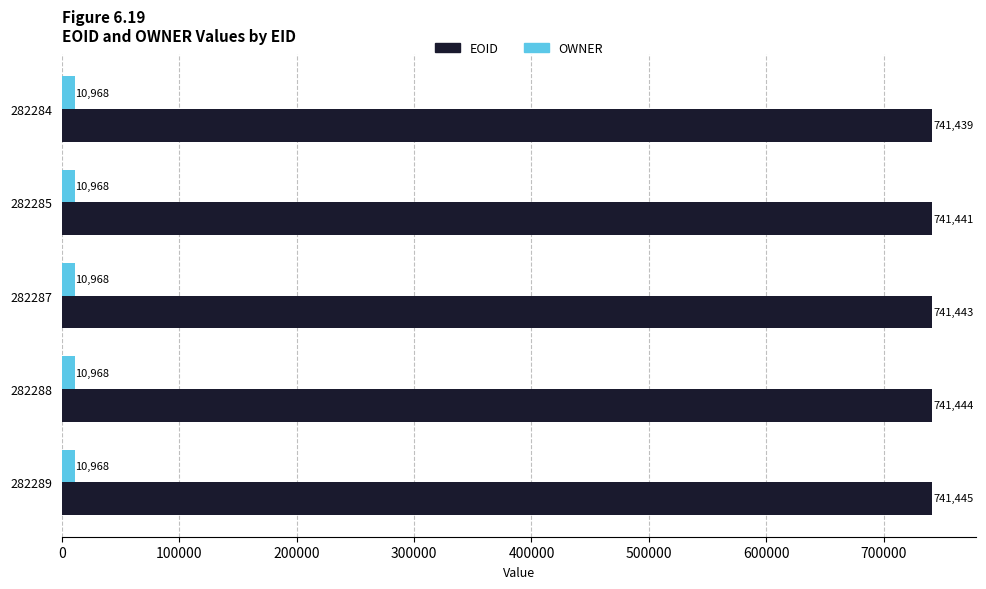

Is the value of OWNER at 282287 greater than the value of EOID at 282289?

No